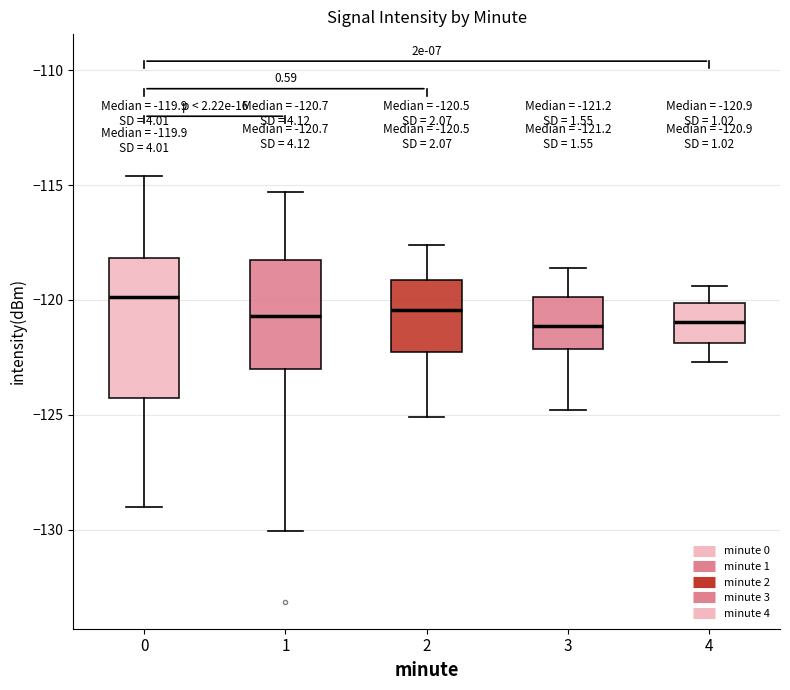

Which box is the tallest, from its lower edge to its upper edge?

0